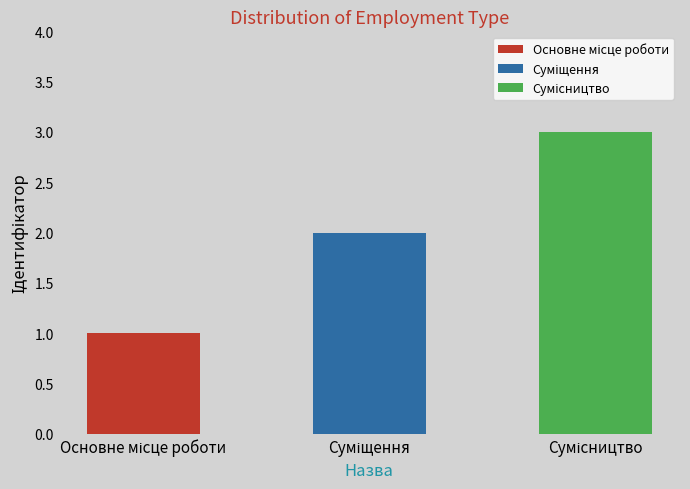

What is the change in value from Основне місце роботи to Сумісництво?

+2